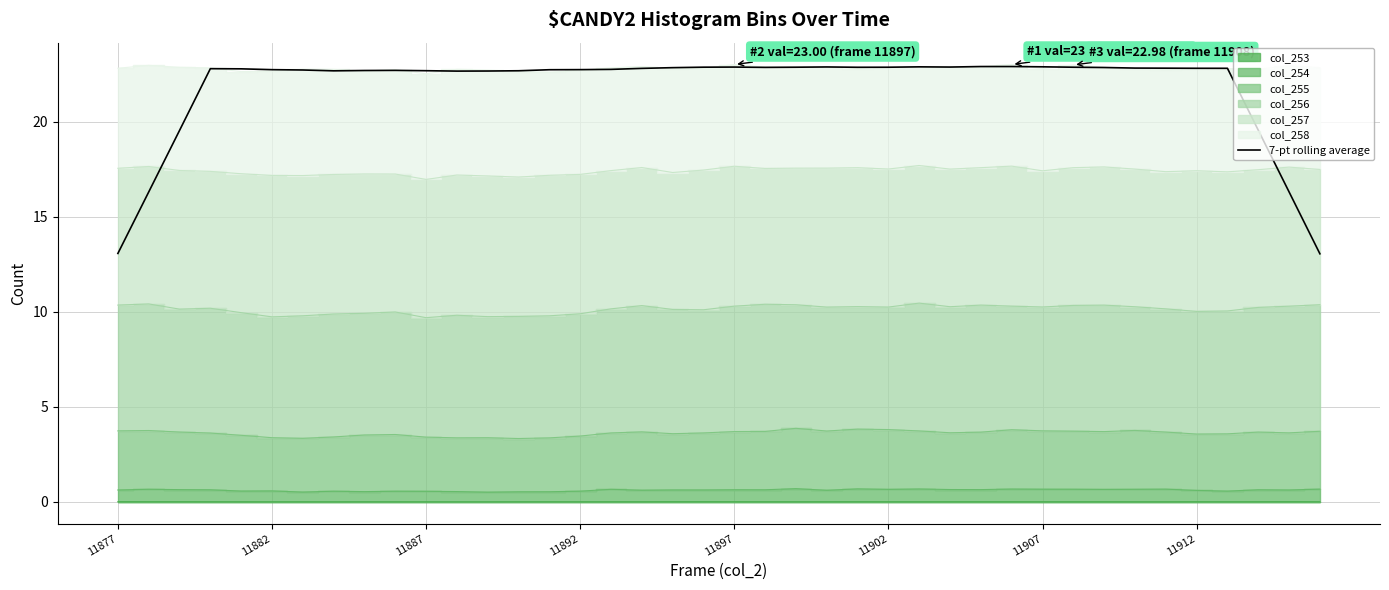

What is the change in value from 11902 to 11912?

-0.1